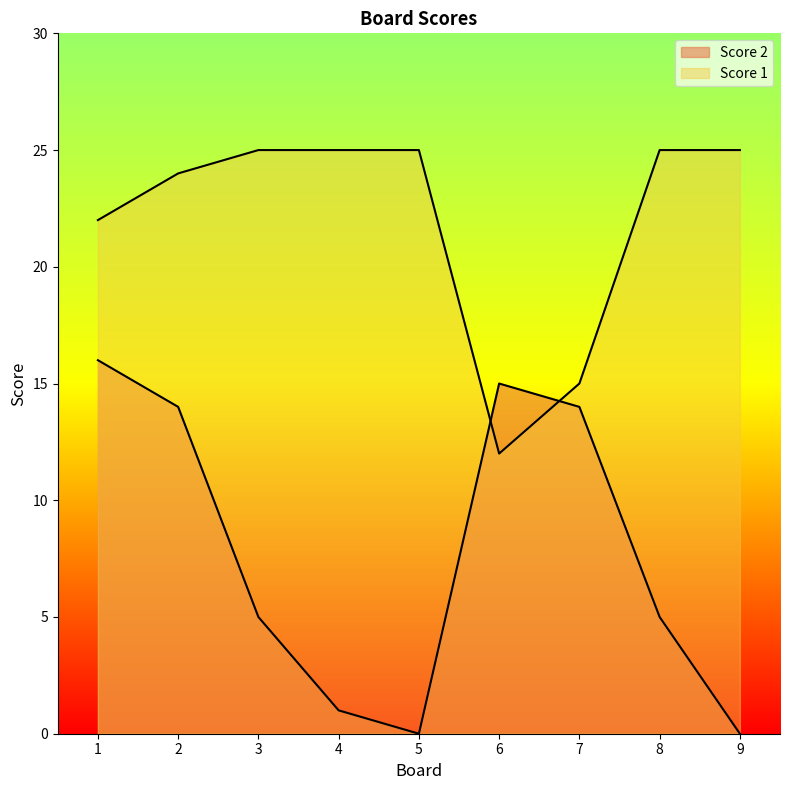

Reading left to right, list all the values displayed in this chart.

Score 2: 1=16	2=14	3=5	4=1	5=0	6=15	7=14	8=5	9=0
Score 1: 1=22	2=24	3=25	4=25	5=25	6=12	7=15	8=25	9=25